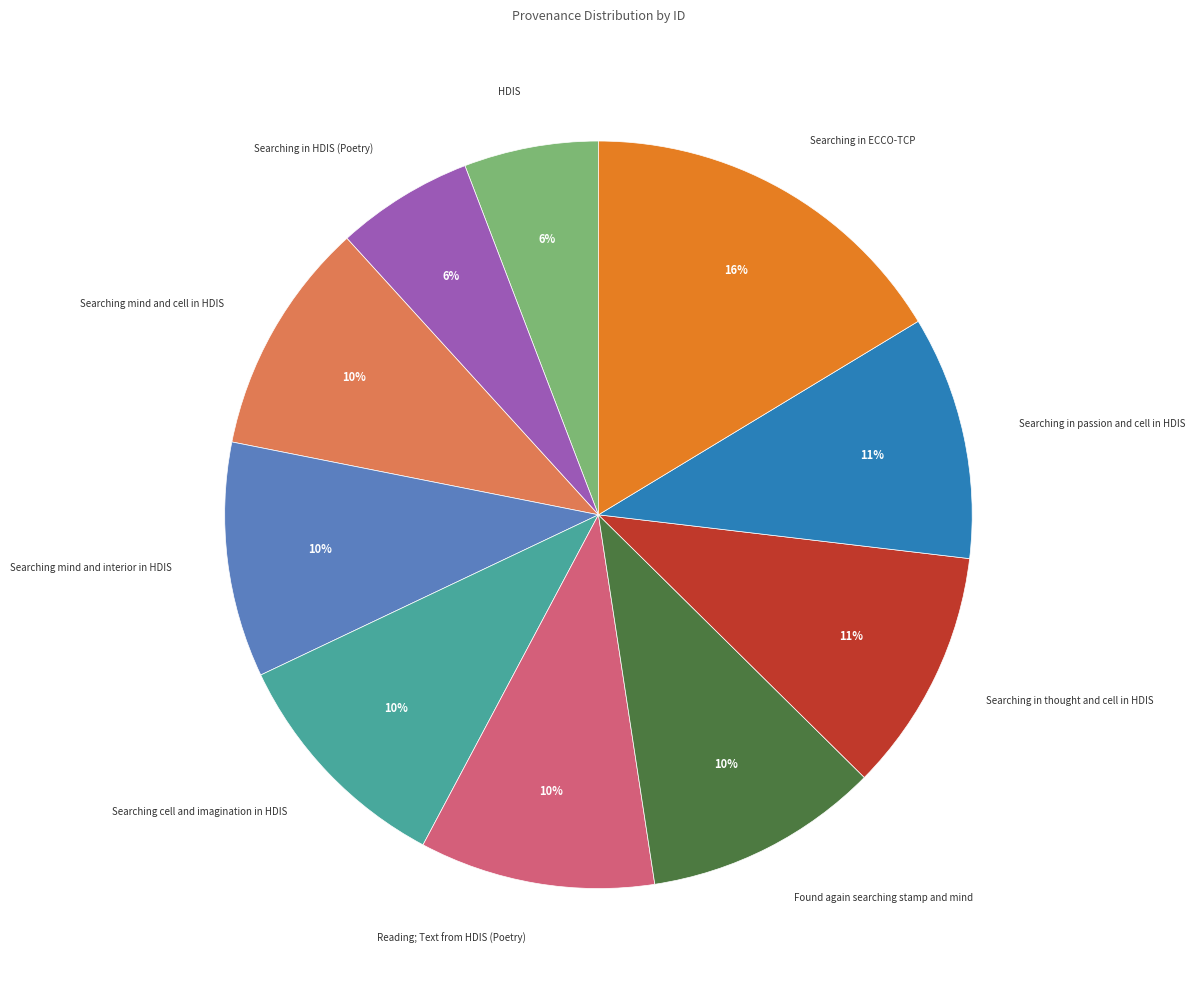

Is there a majority slice in this chart?

No